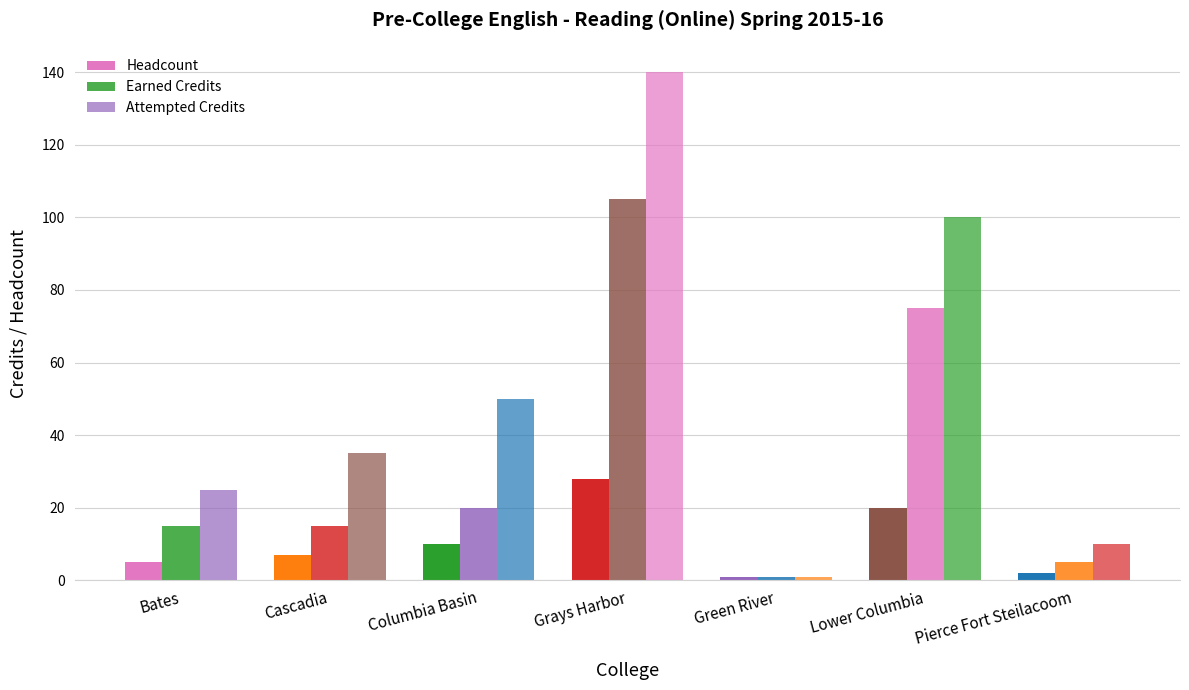

Which series has the largest total across all categories?

Attempted Credits